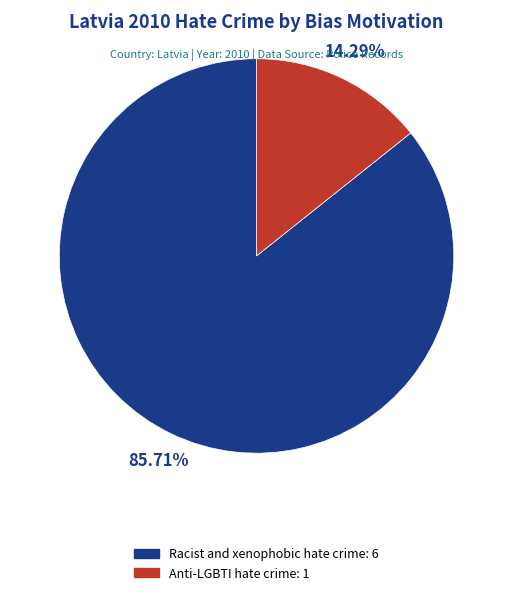

Count the number of slices in the pie.

2